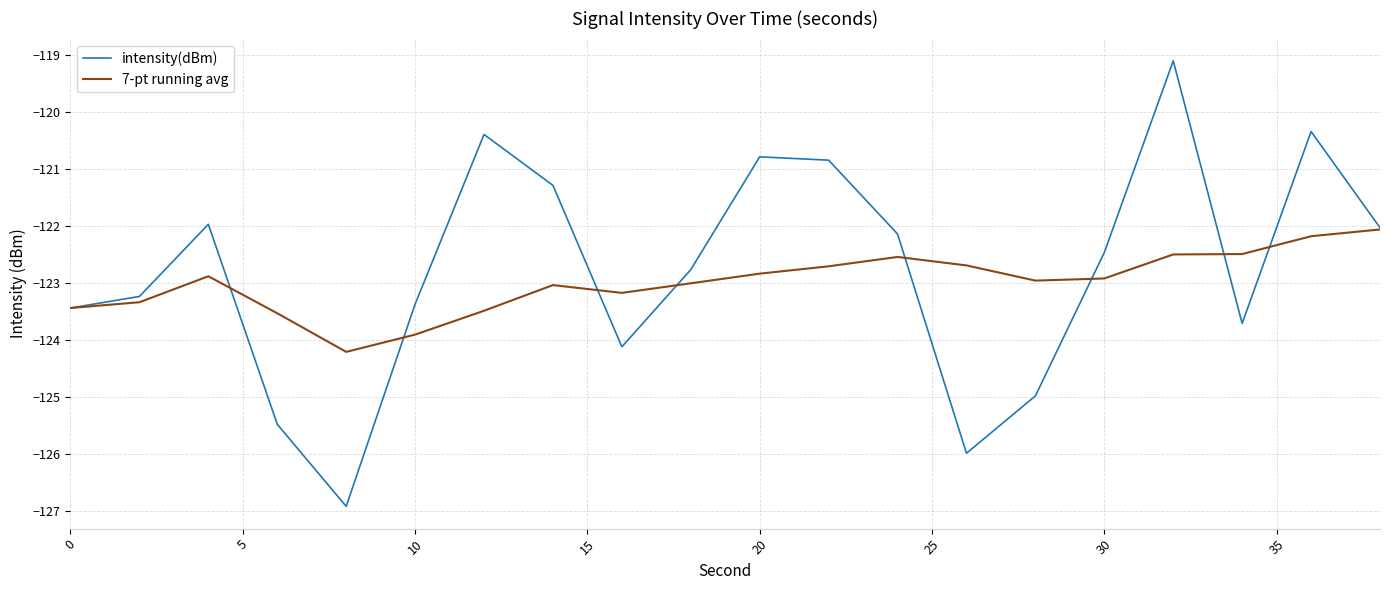

What is the lowest value of the intensity(dBm) series?

-126.9